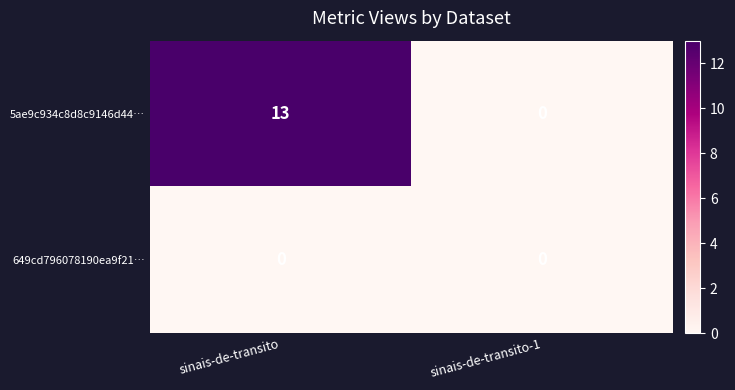

Is it true that 5ae9c934c8d8c9146d44… equals 0 at sinais-de-transito-1?

True